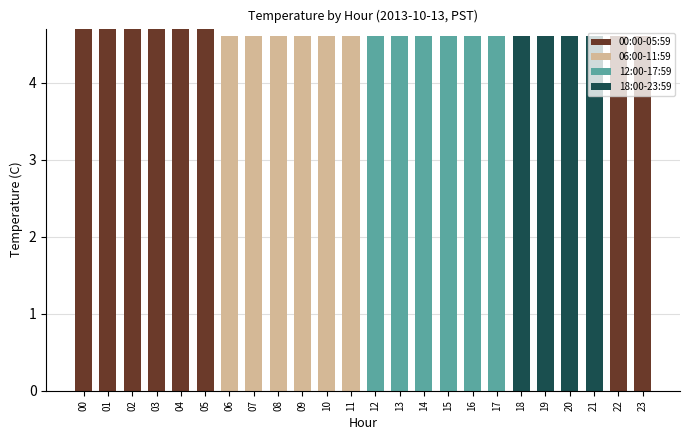

How many series are shown in this chart?

4